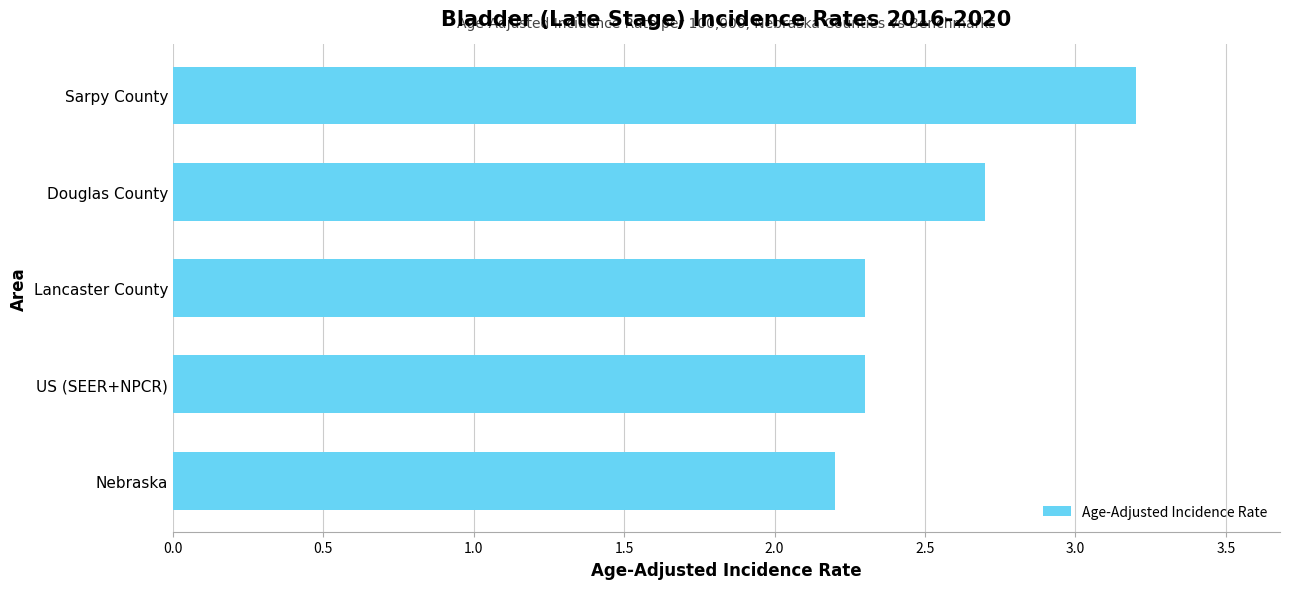

The value at Nebraska is 3.1. True or false?

False